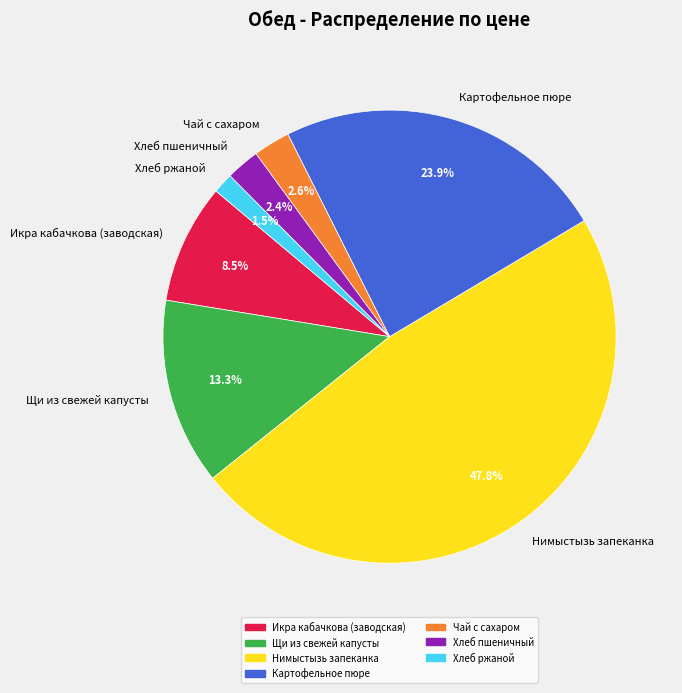

Between Хлеб ржаной and Щи из свежей капусты, which is larger?

Щи из свежей капусты